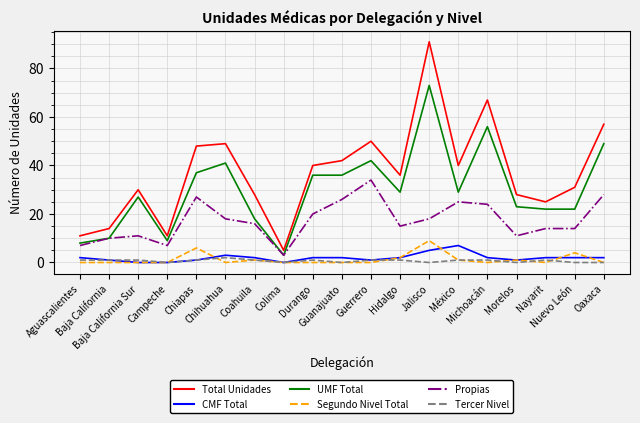

What is the difference between the maximum and minimum values in the Segundo Nivel Total series?

9